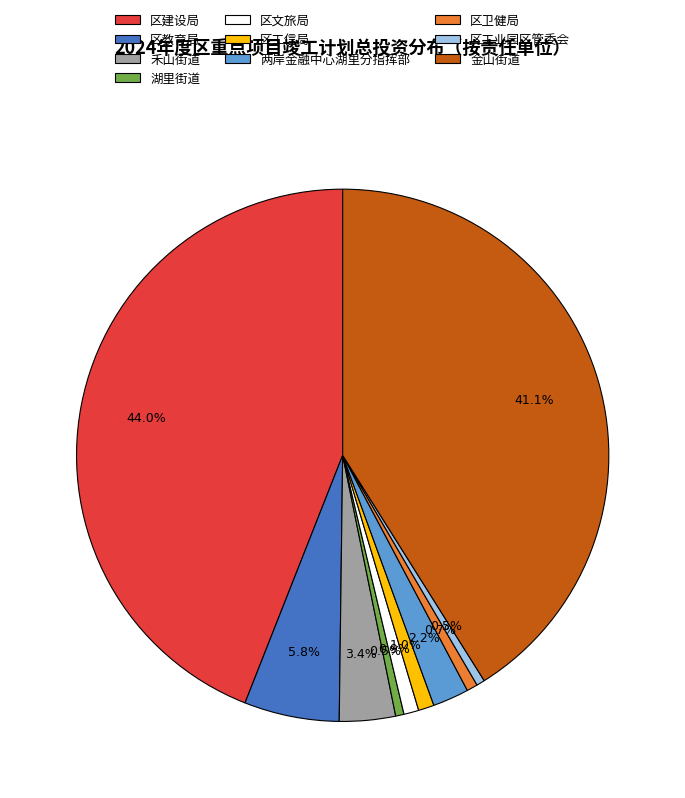

What percentage is the 区建设局 slice, to the nearest percent?

44%